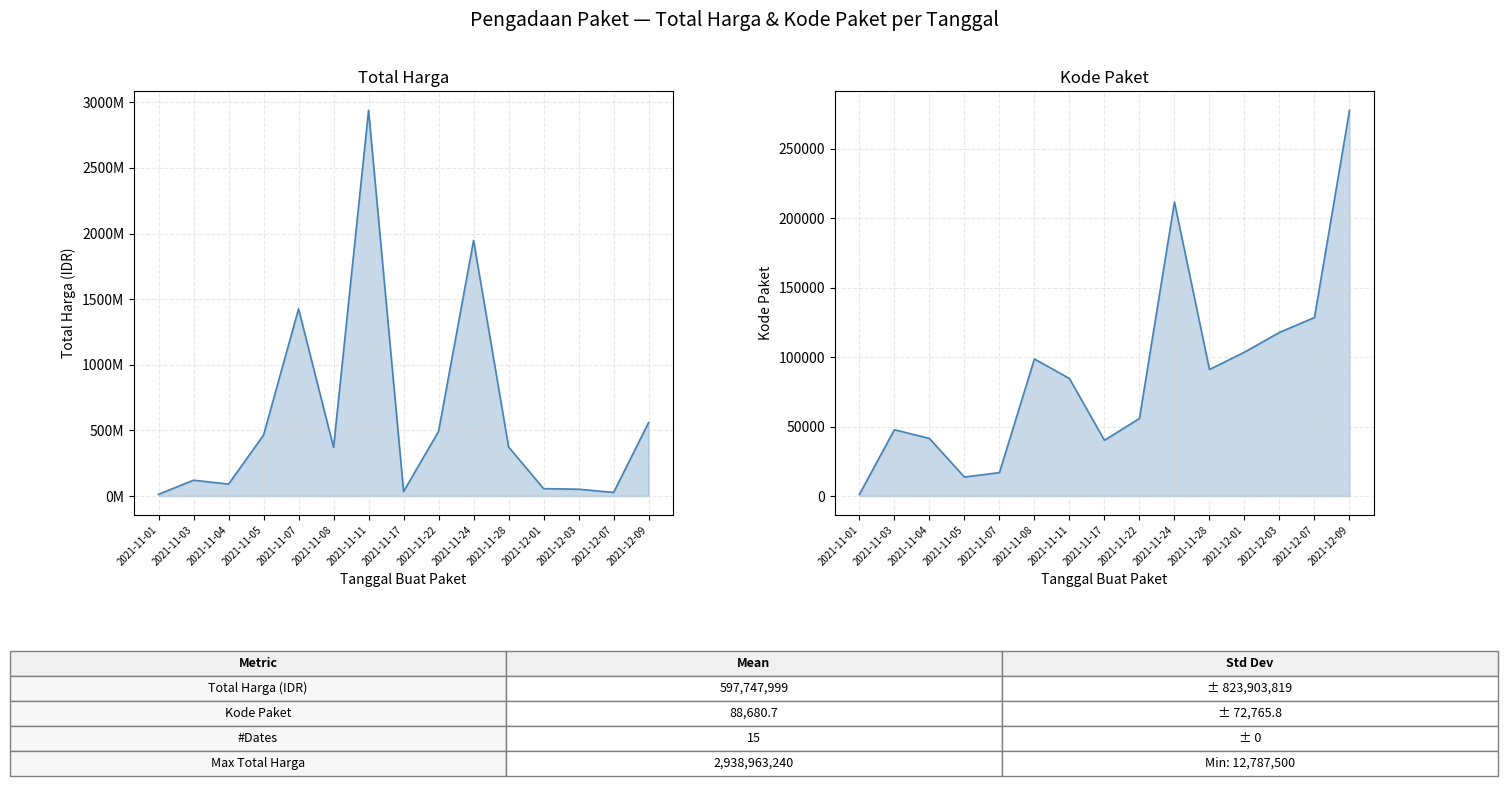

Reading right to left, what are all the values shown in this chart?

Total Harga: 2021-12-09=559971000	2021-12-07=27412000	2021-12-03=51601000	2021-12-01=56152800	2021-11-28=373404000	2021-11-24=1947327100	2021-11-22=493000000	2021-11-17=34292000	2021-11-11=2938963240	2021-11-08=370316000	2021-11-07=1425867900	2021-11-05=464002100	2021-11-04=90672075	2021-11-03=120451270	2021-11-01=12787500
Kode Paket: 2021-12-09=277693	2021-12-07=128516	2021-12-03=117783	2021-12-01=103541	2021-11-28=91101	2021-11-24=211626	2021-11-22=55826	2021-11-17=40112	2021-11-11=84587	2021-11-08=98660	2021-11-07=16823	2021-11-05=13652	2021-11-04=41445	2021-11-03=47706	2021-11-01=1139